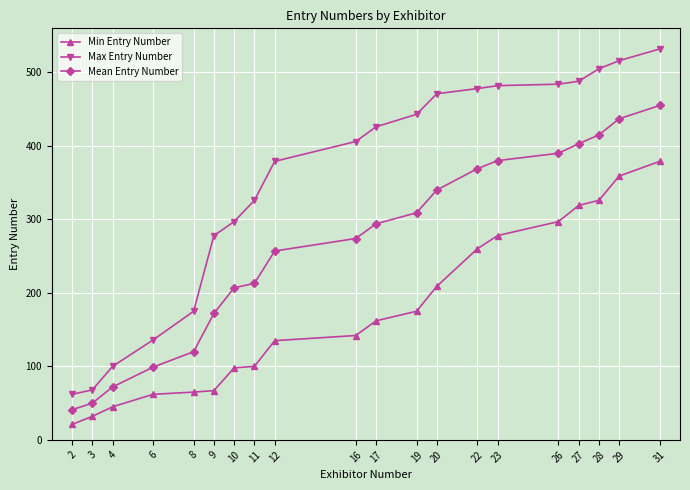

True or false: Min Entry Number has more than 2 points higher than both neighbors.

False